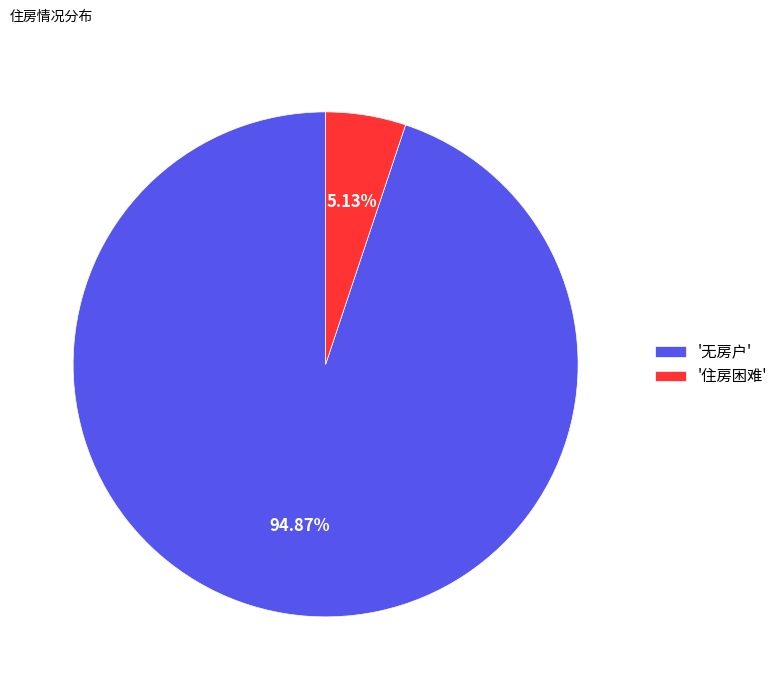

Is the sum of '住房困难' and '无房户' greater than half?

Yes